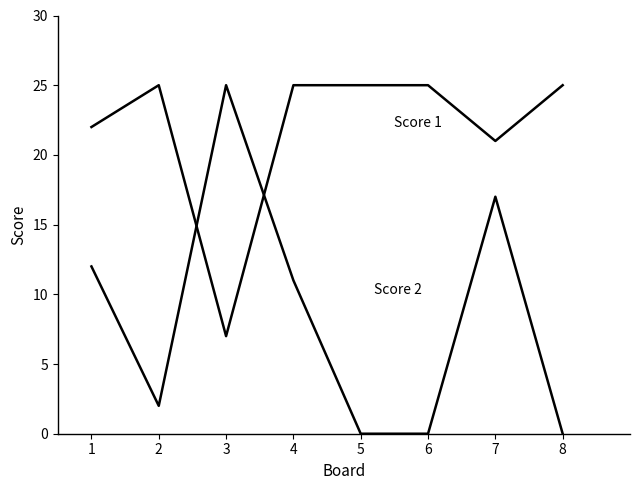

What is the maximum value shown in the chart?

25